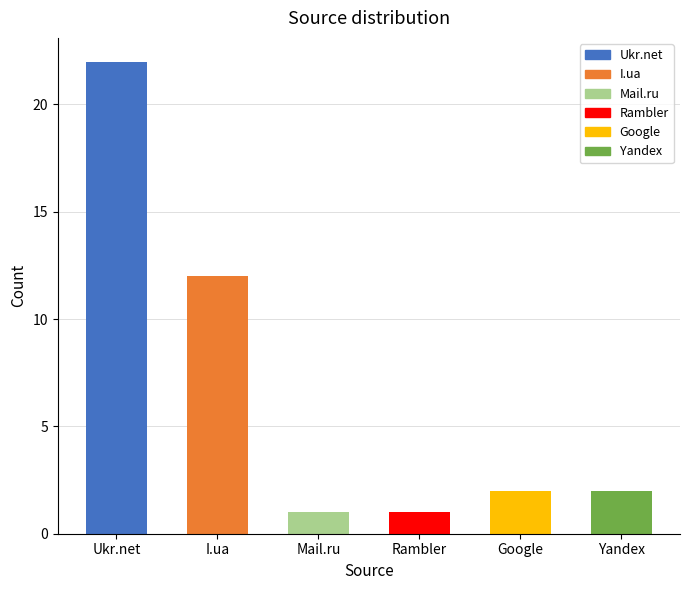

Does the chart contain stacked bars?

No